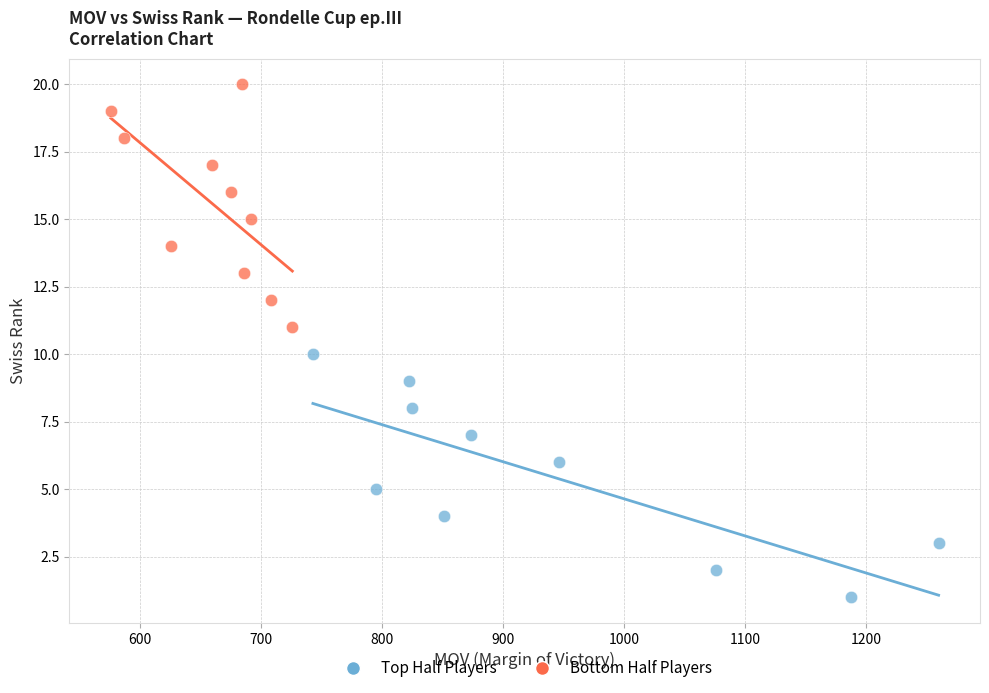

What are all the series names shown in the legend?

Top Half Players, Bottom Half Players